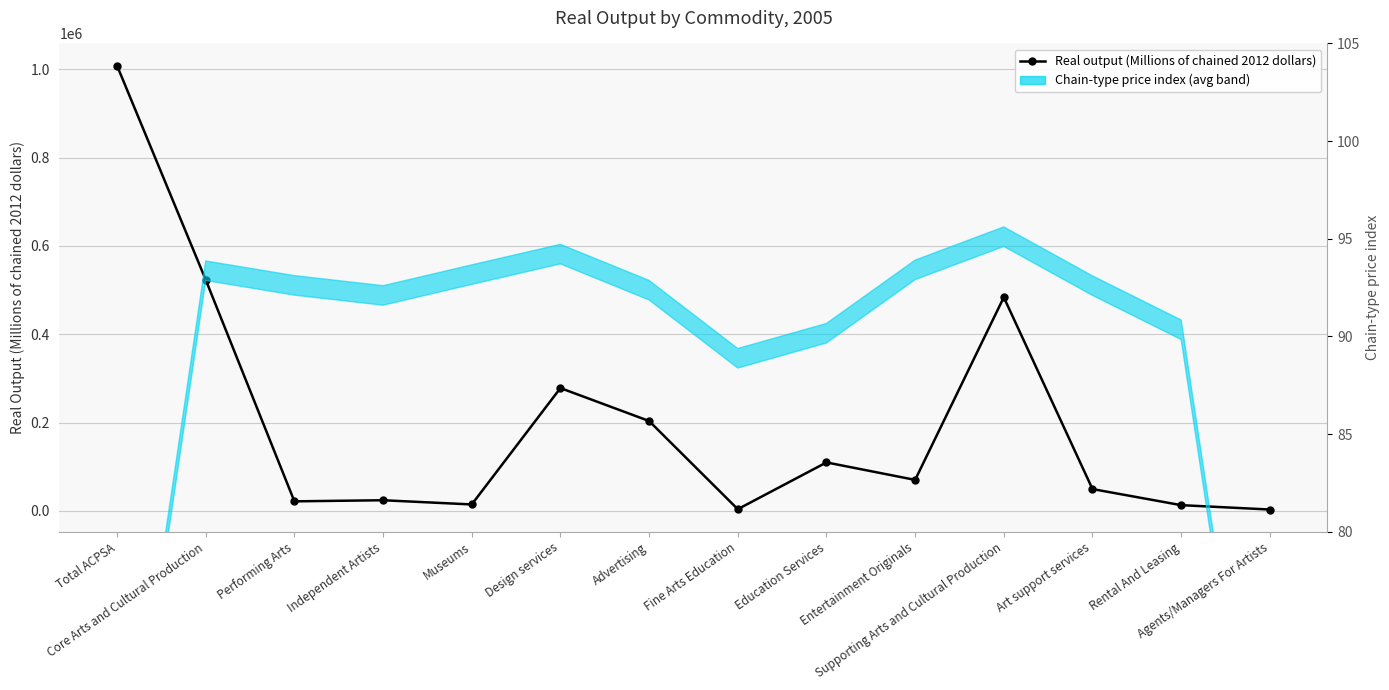

What is the average value of the Chain-type price index series?

92.3